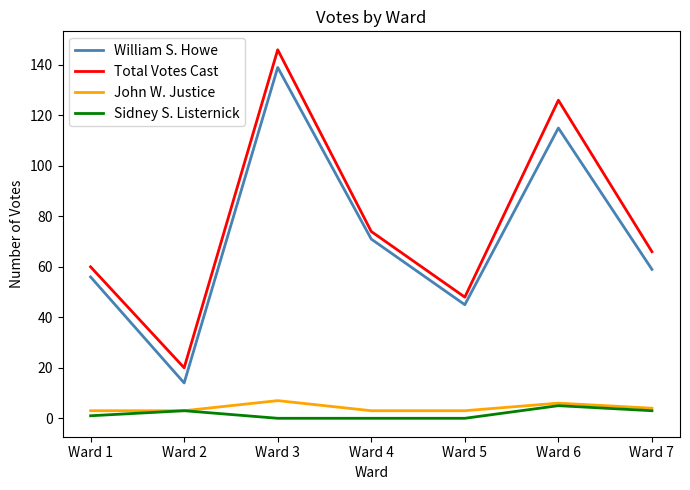

What is the difference between the maximum and second lowest values in the Total Votes Cast series?

98